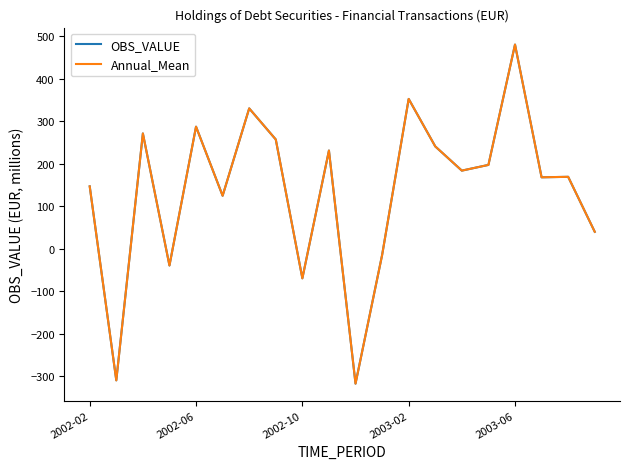

Which series has the widest spread of values?

OBS_VALUE